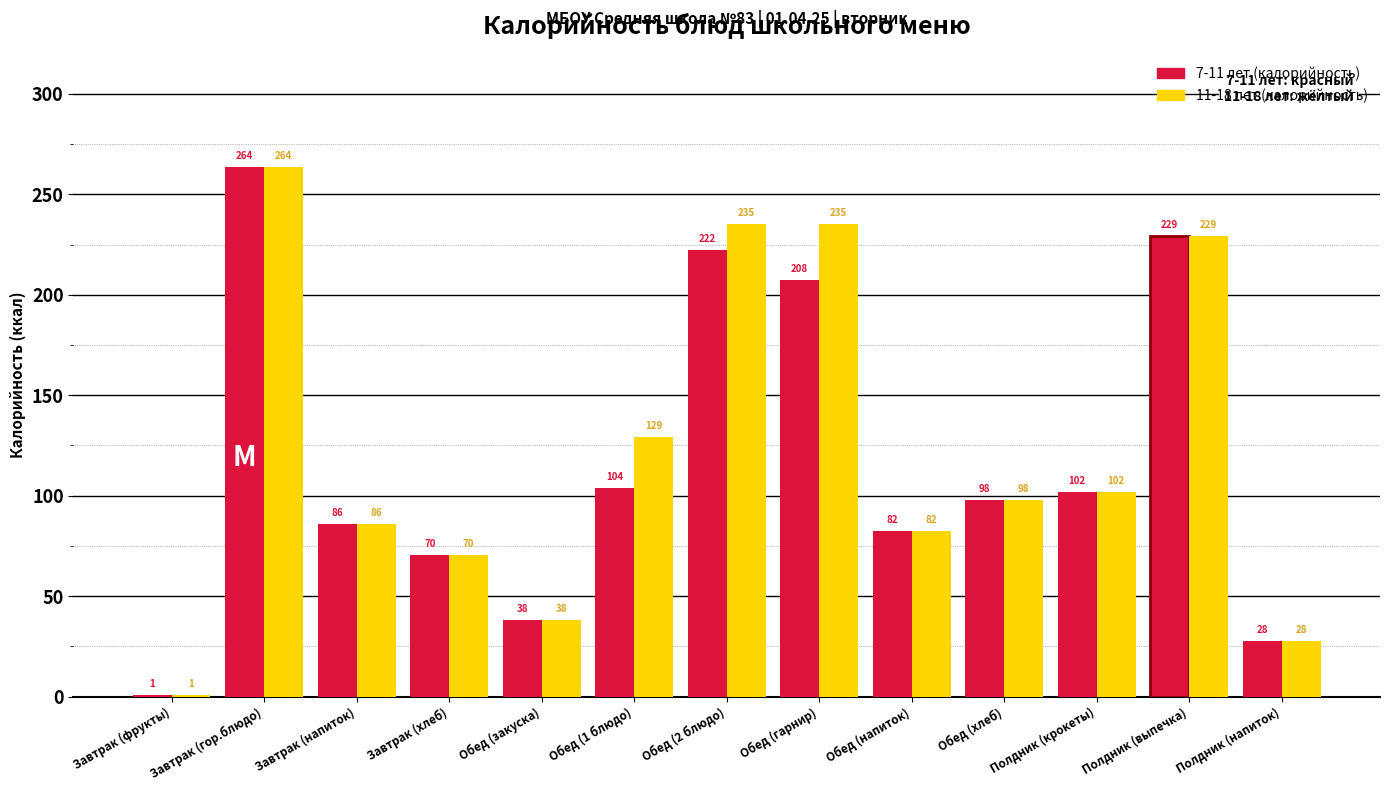

Is the value of 11-18 лет (калорийность) at Полдник (выпечка) greater than the value of 7-11 лет (калорийность) at Обед (закуска)?

Yes